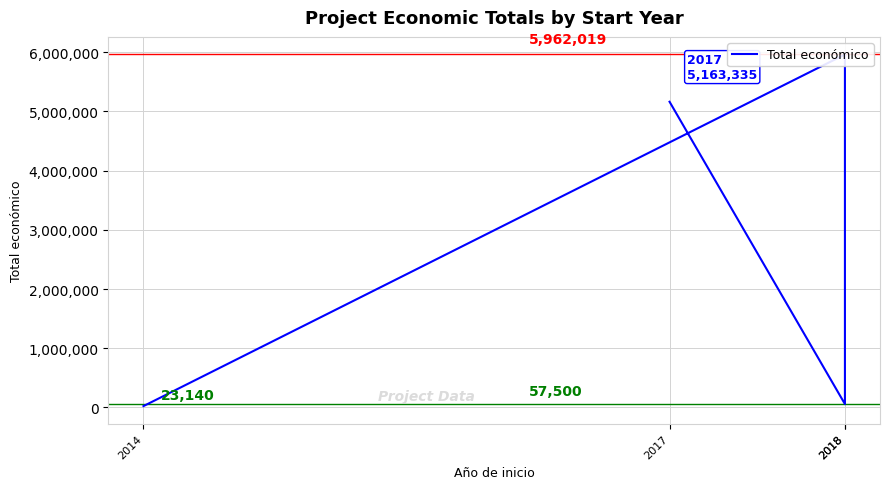

Is it true that the value at 2014 is 11026?

False